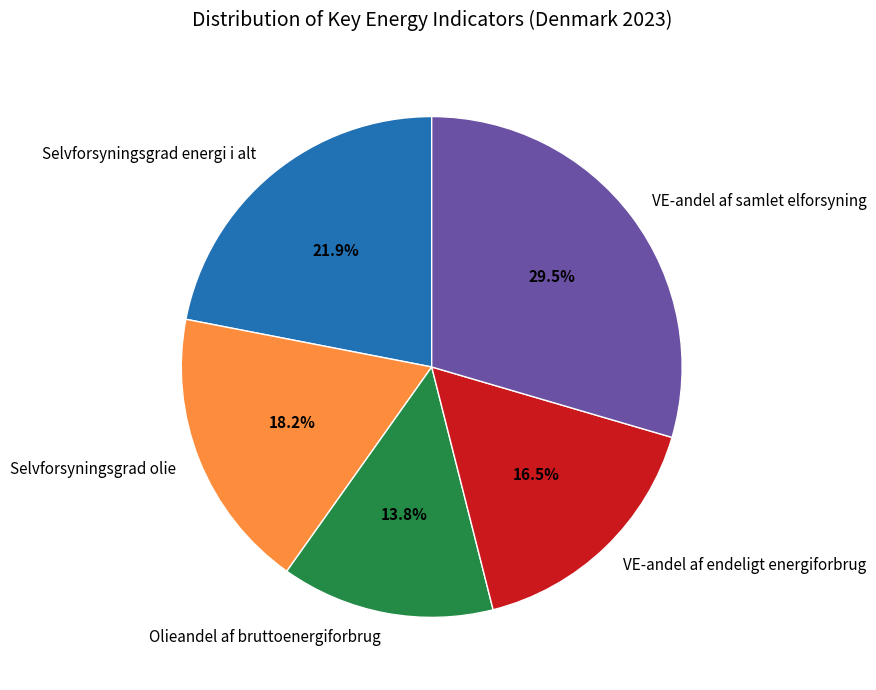

What percentage is NOT represented by VE-andel af samlet elforsyning?

70.5%